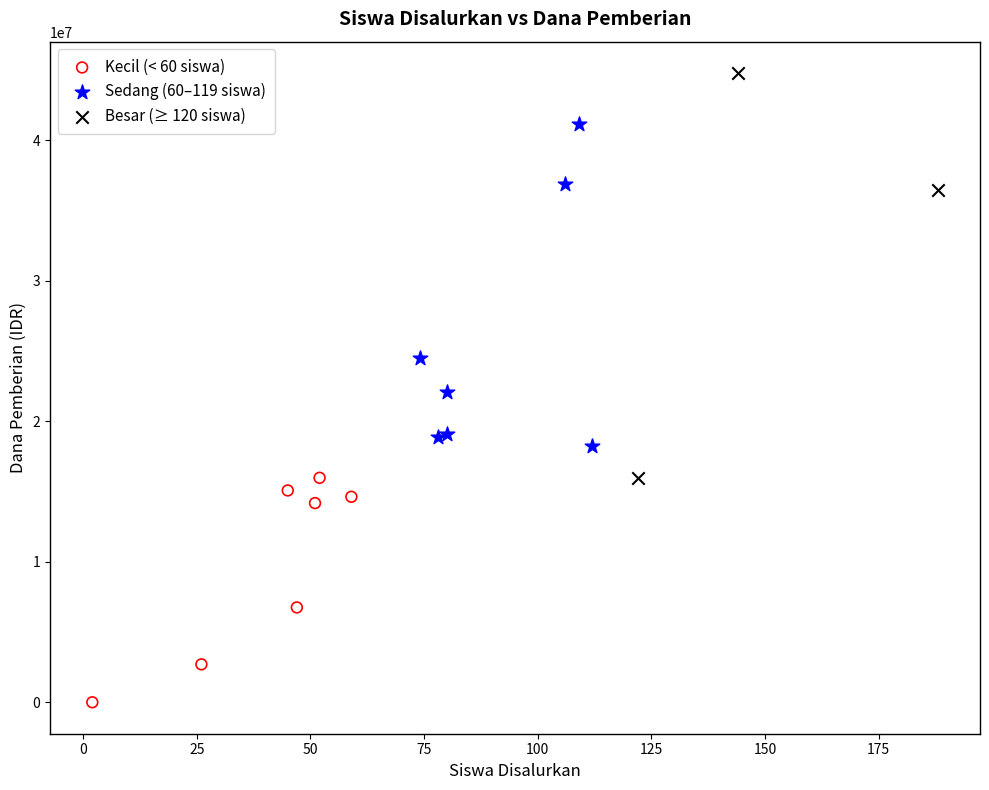

Which series contains the lowest Y value?

Kecil (< 60 siswa)